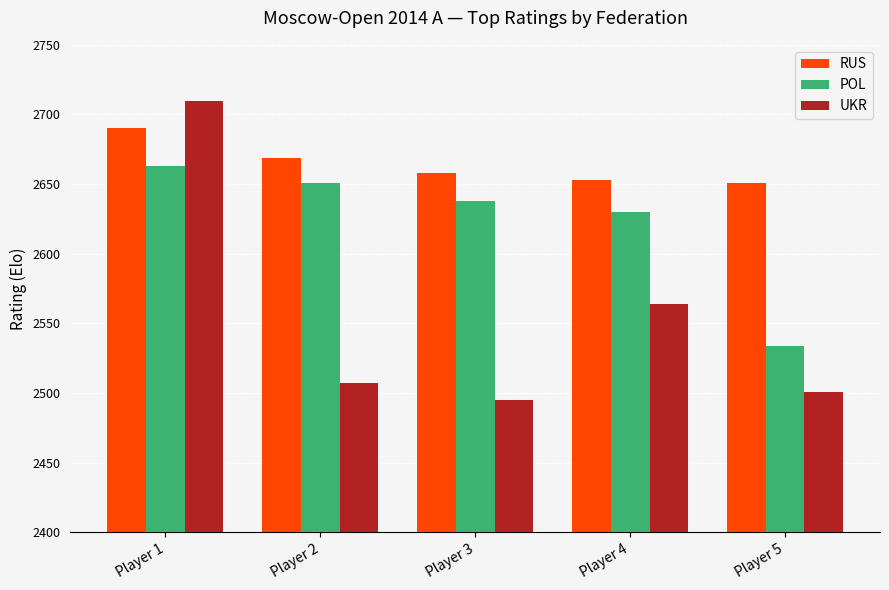

At which category is the sum across all series the highest?

Player 1